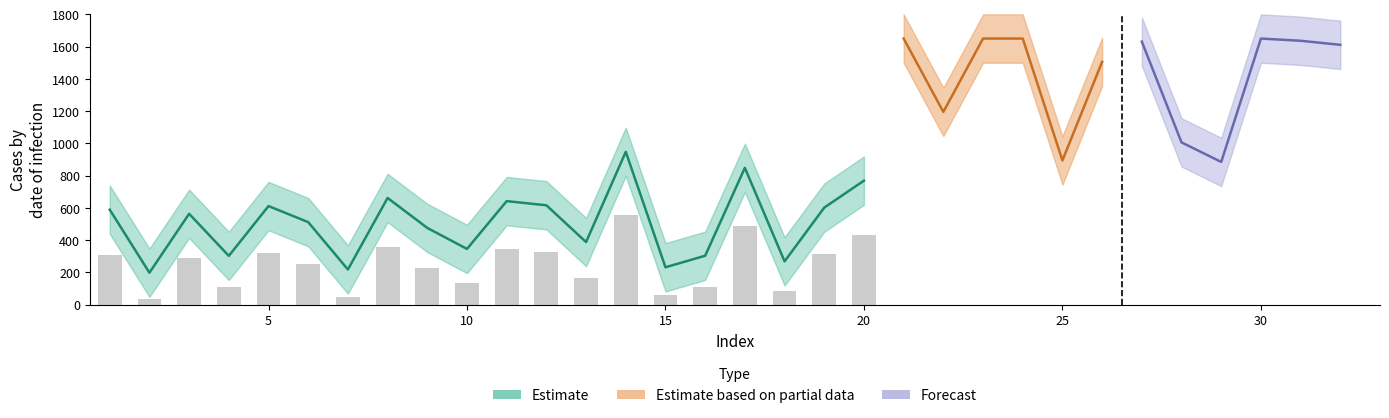

What is the difference between the maximum and minimum values?

524.8